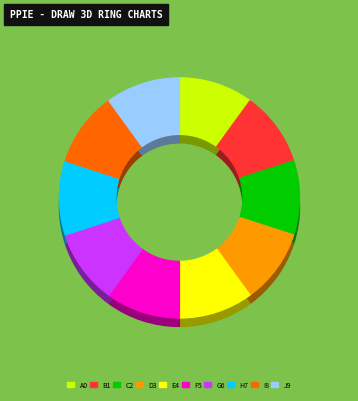

To the nearest percent, what portion does 1151 represent?

10%